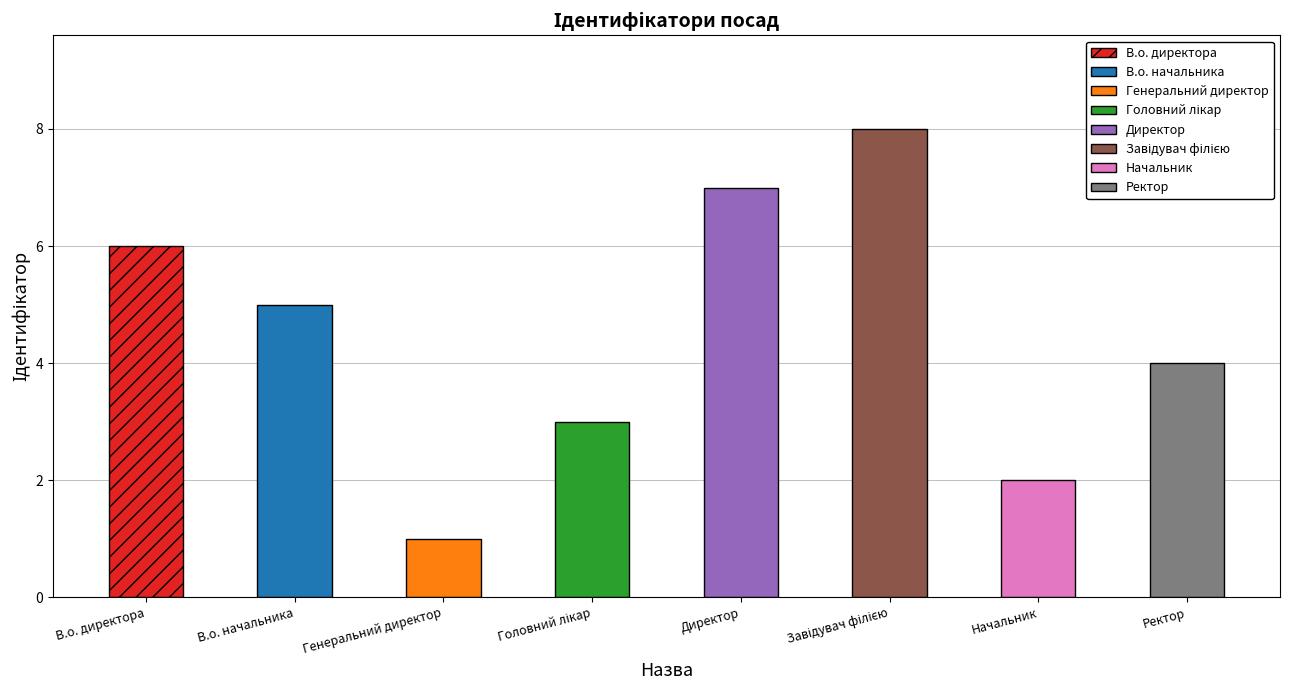

Rank the categories by value from lowest to highest.

Генеральний директор, Начальник, Головний лікар, Ректор, В.о. начальника, В.о. директора, Директор, Завідувач філією